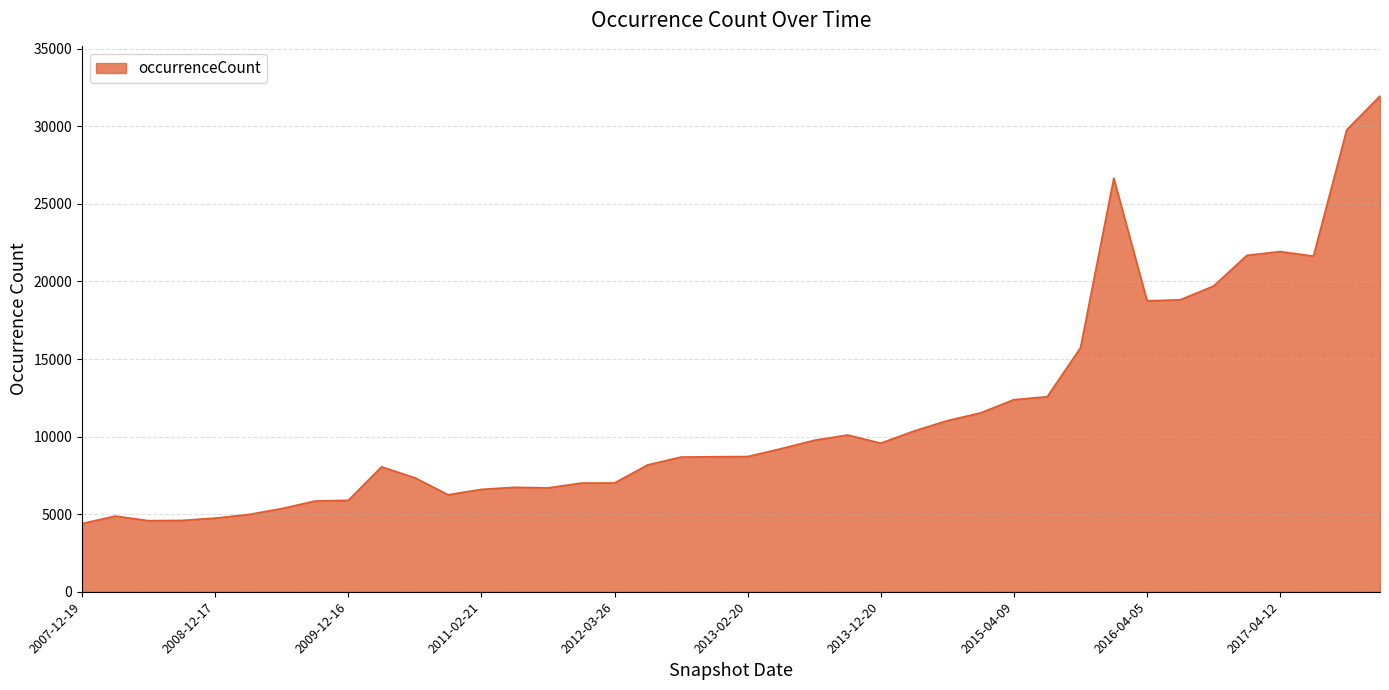

What is the maximum value shown in the chart?

31954